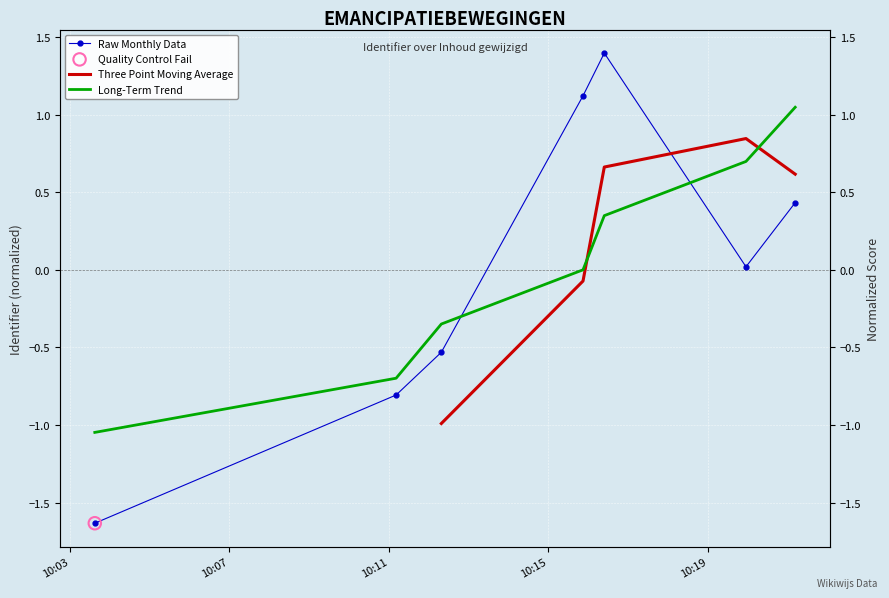

What is the change in value from 2021-05-25 10:15:52 to 2021-05-25 10:21:11?

-0.7